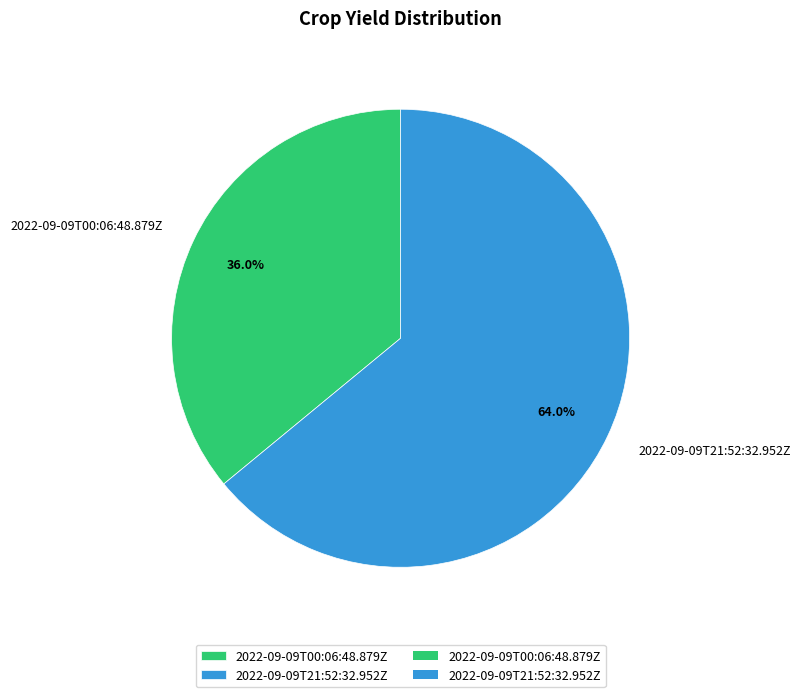

The 2022-09-09T00:06:48.879Z slice represents 44% of the pie. True or false?

False